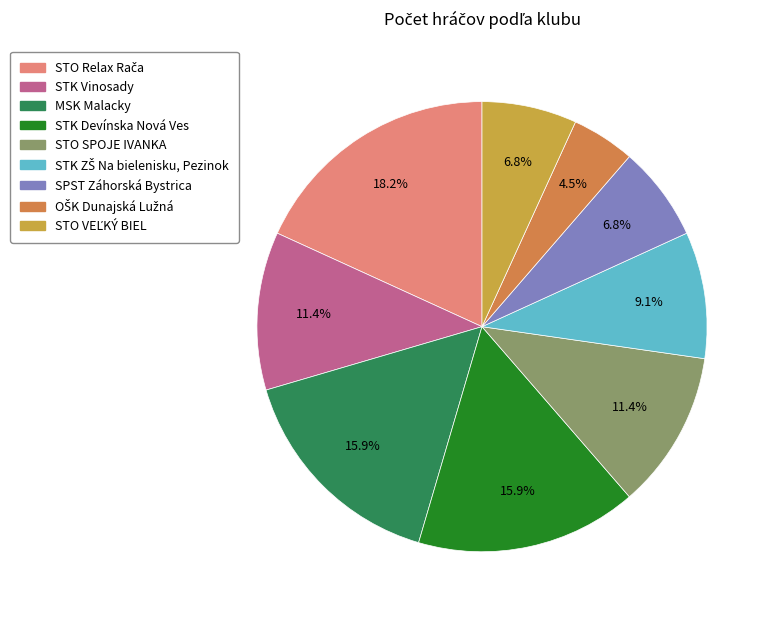

Is it true that STO SPOJE IVANKA is 11% of the pie?

True